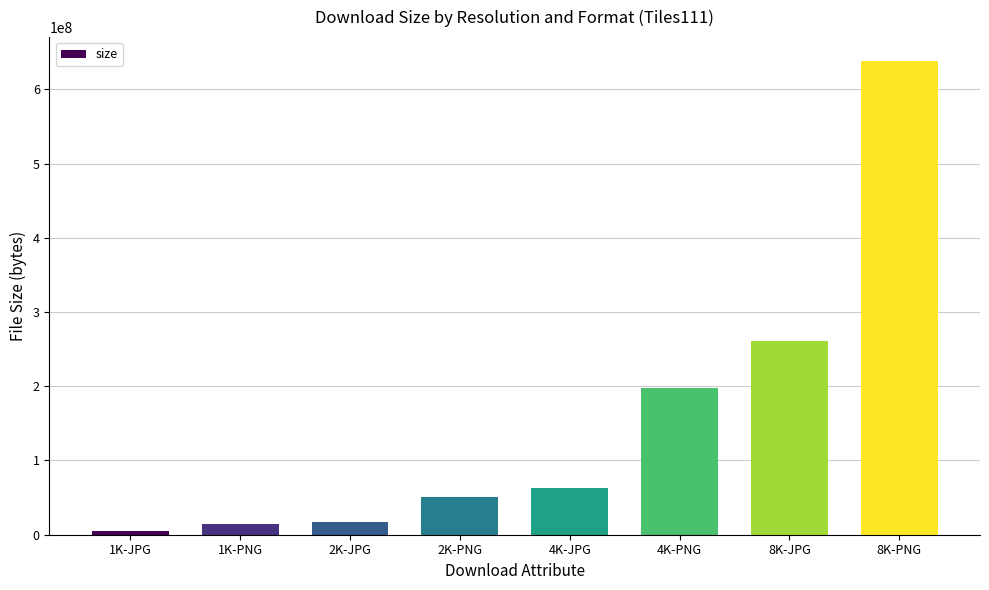

What is the ratio of the value at 4K-PNG to the value at 2K-JPG?

11.4